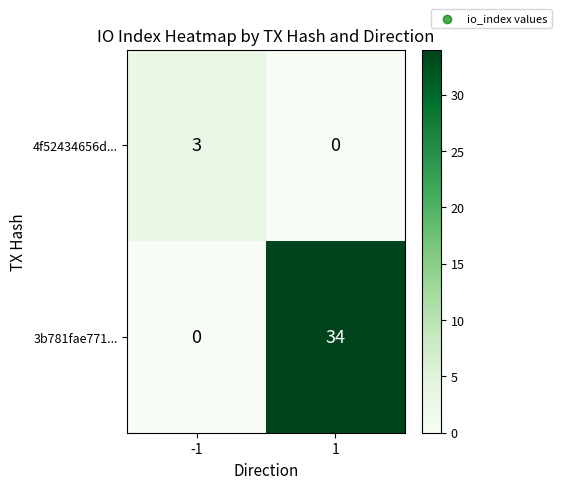

Which series has the largest total across all categories?

3b781fae771...